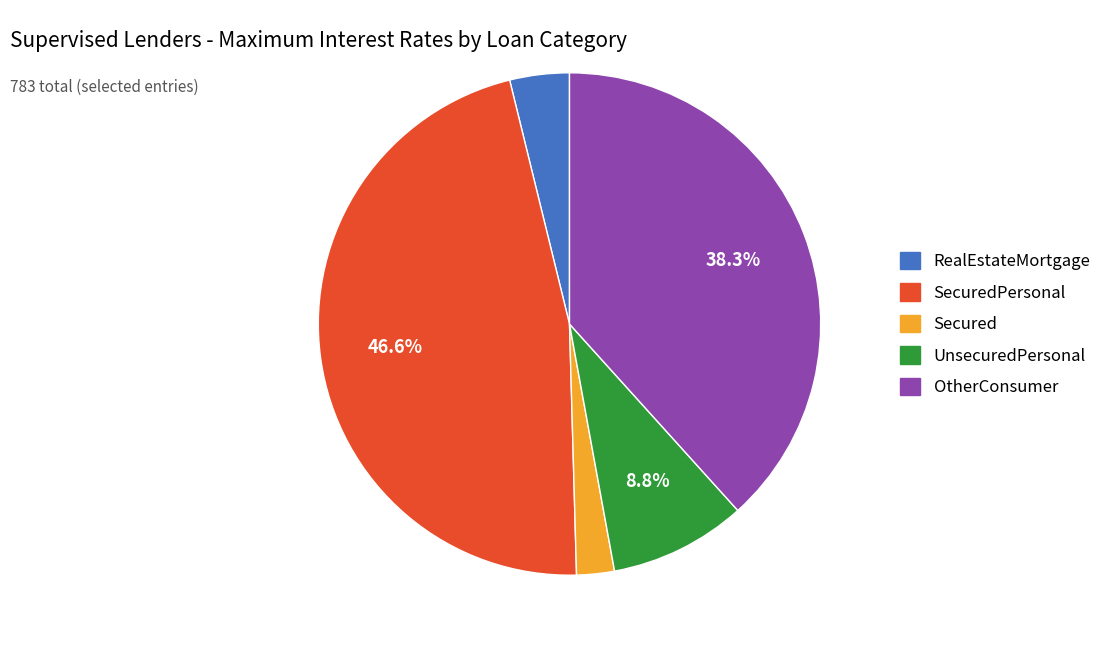

To the nearest percent, what is the average slice percentage?

20%